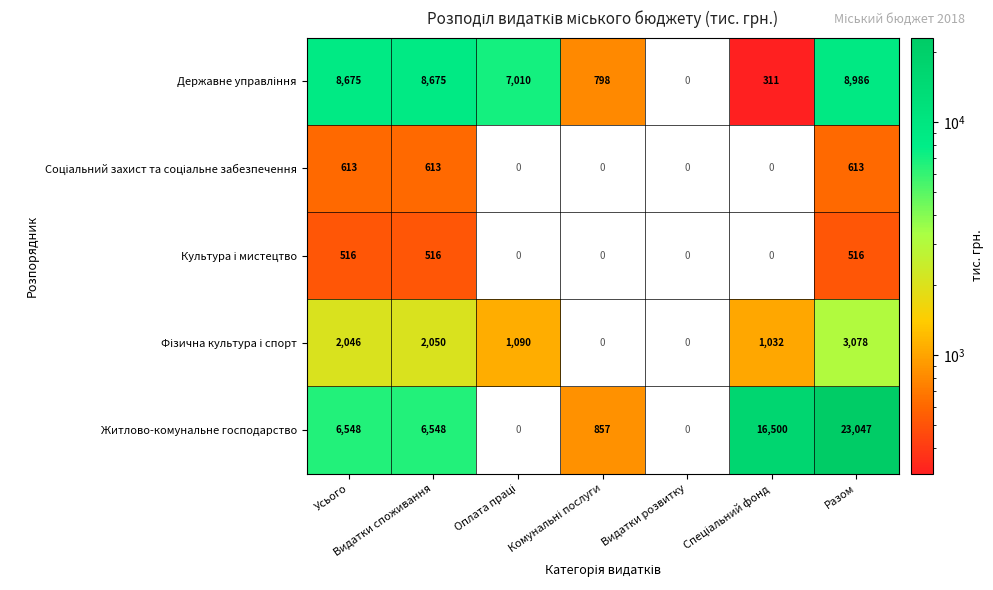

What is the spread (max minus min) of values at Разом?

22531